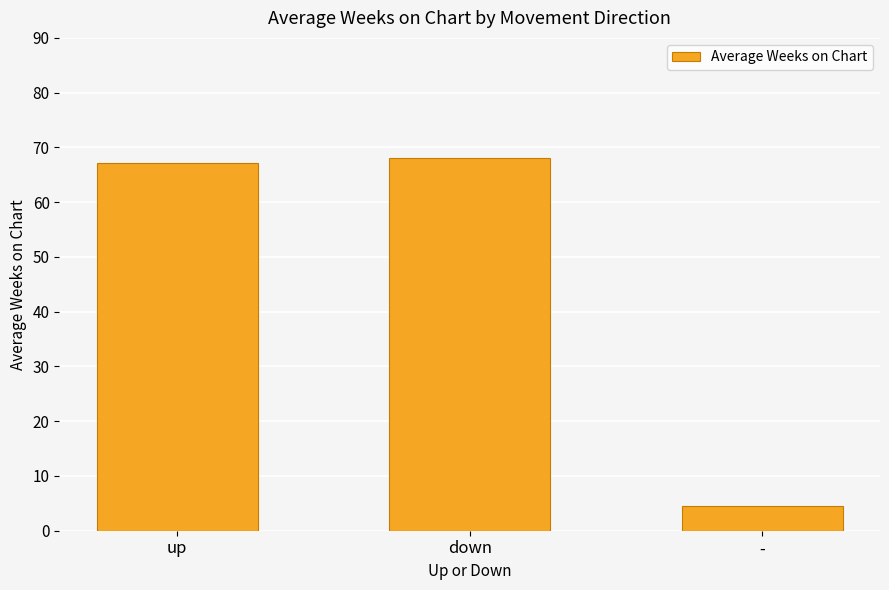

Does the chart contain stacked bars?

No